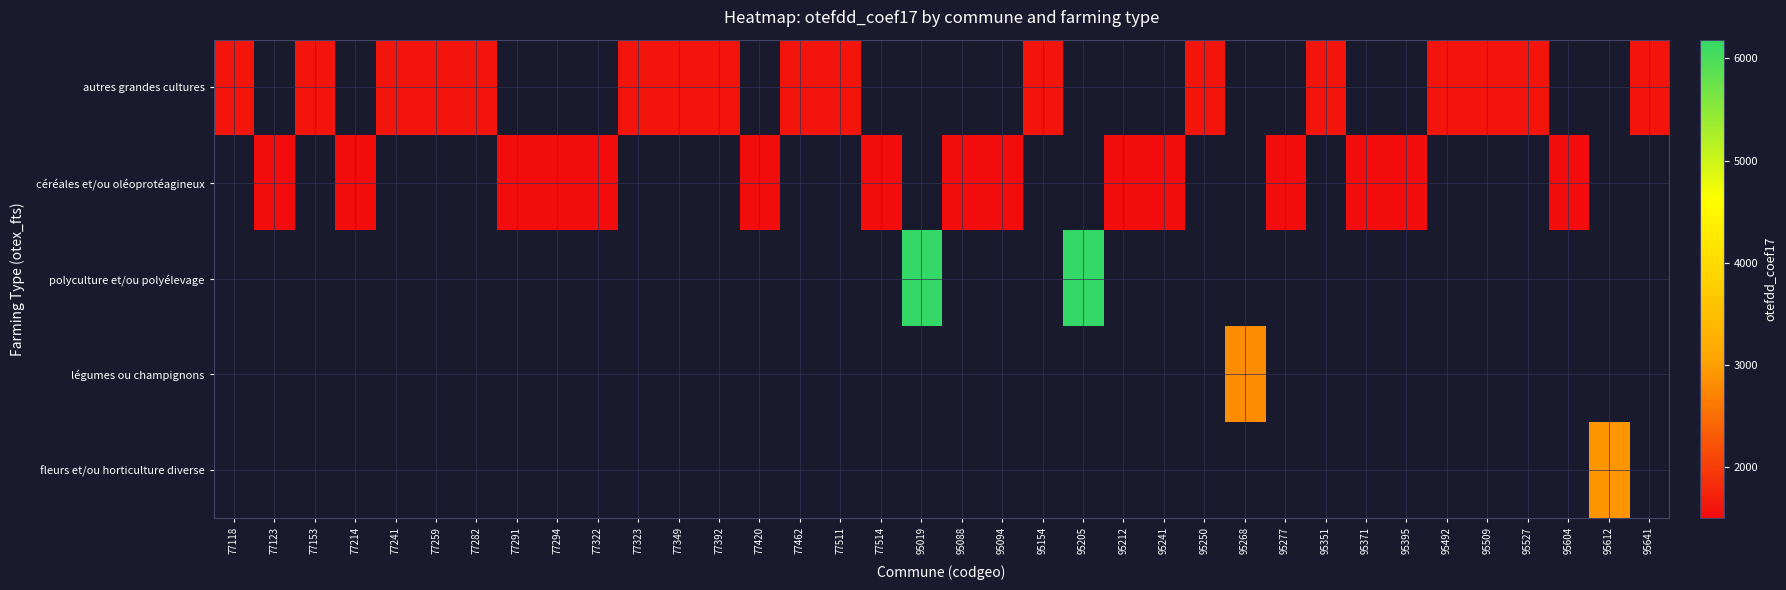

How many positive values does the légumes ou champignons series have?

1